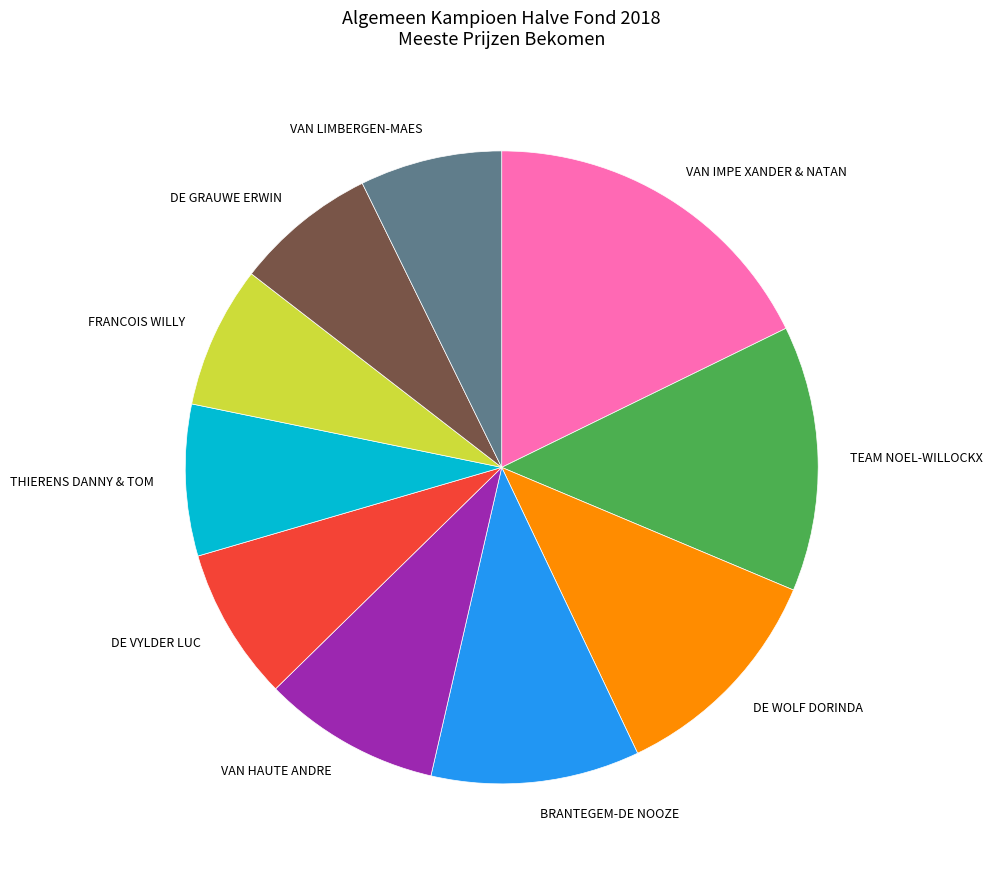

Approximately how many times larger is the value at VAN LIMBERGEN-MAES compared to VAN IMPE XANDER & NATAN?

0.4